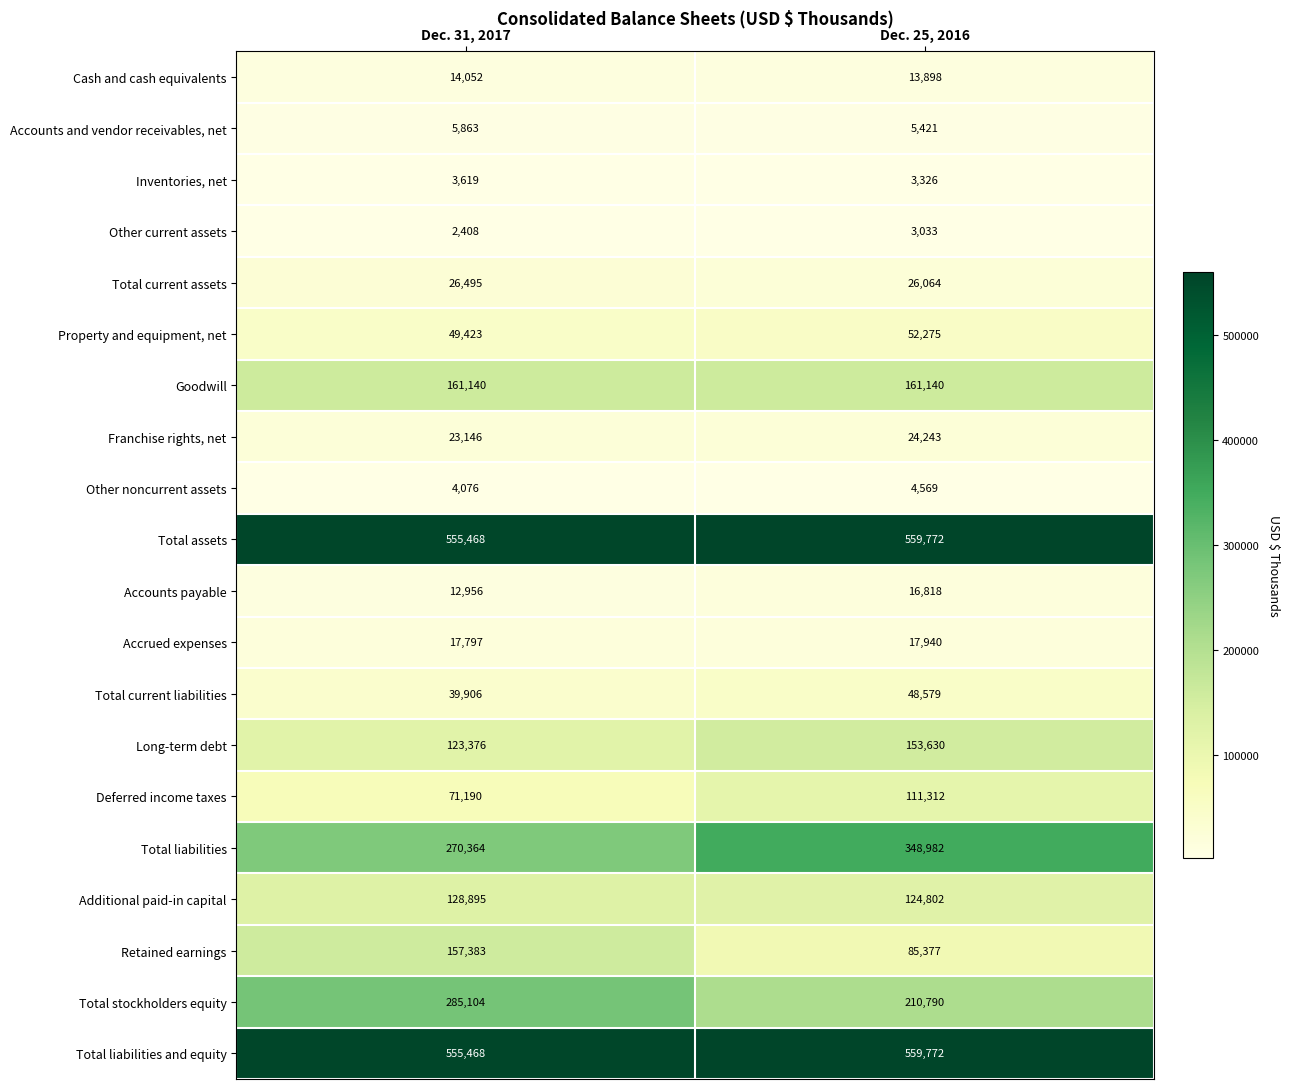

What is the sum of all Additional paid-in capital values?

253697